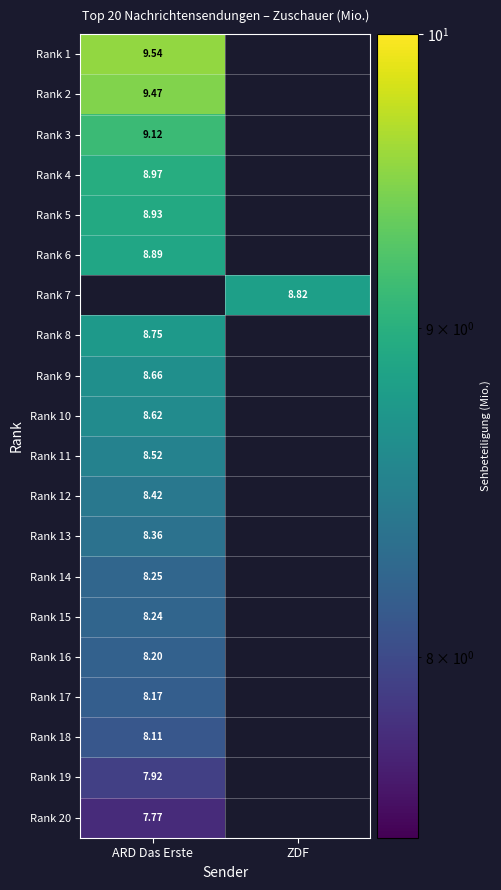

Rank the categories by Rank 17 value from lowest to highest.

ARD Das Erste, ZDF